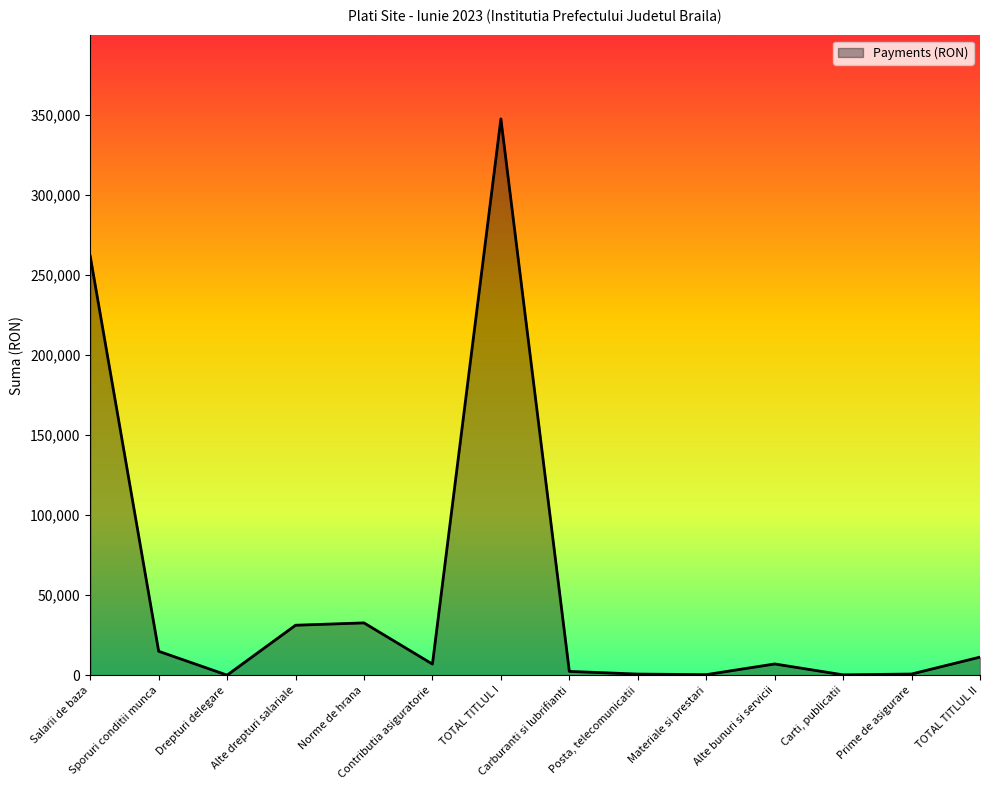

What is the difference between the maximum and minimum values?

347306.0